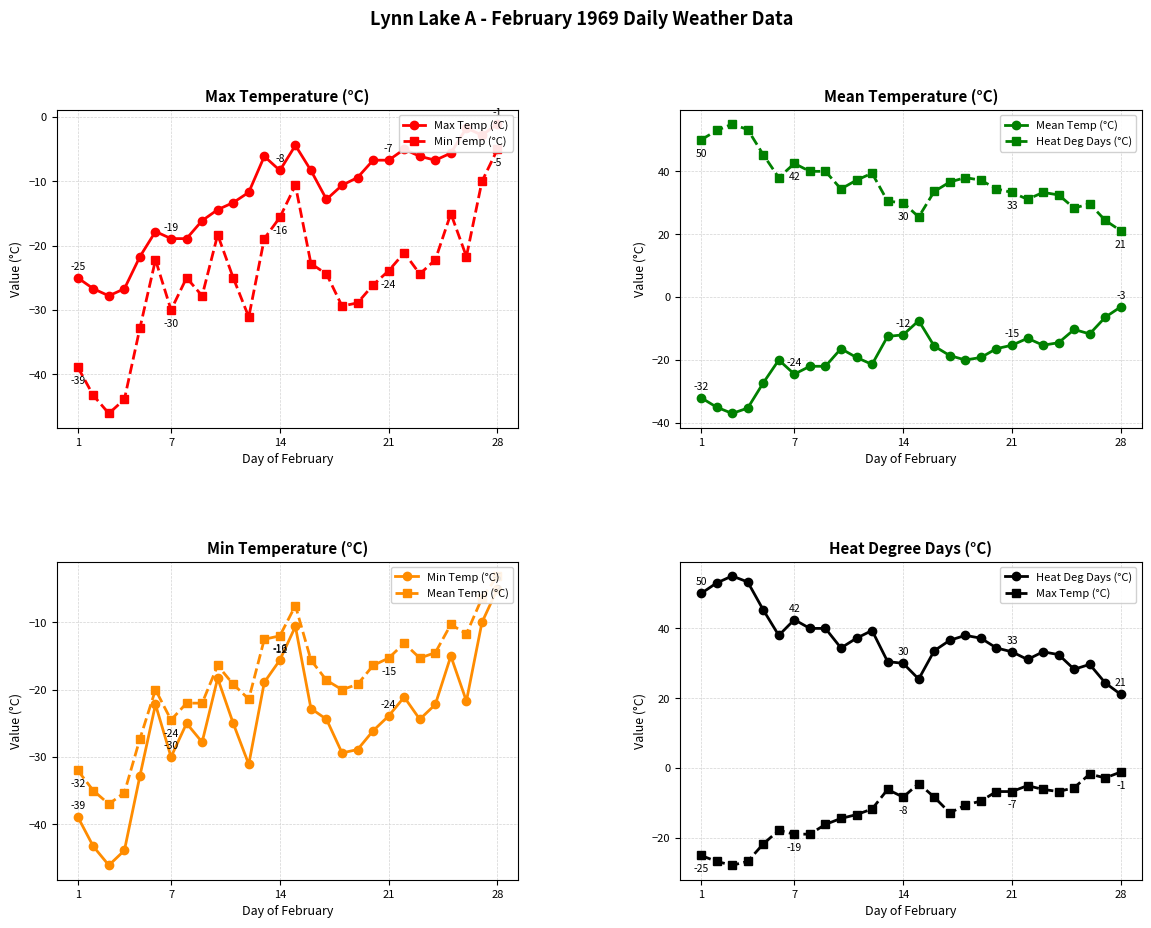

True or false: Min Temp (°C) has more than 1 points higher than both neighbors.

True